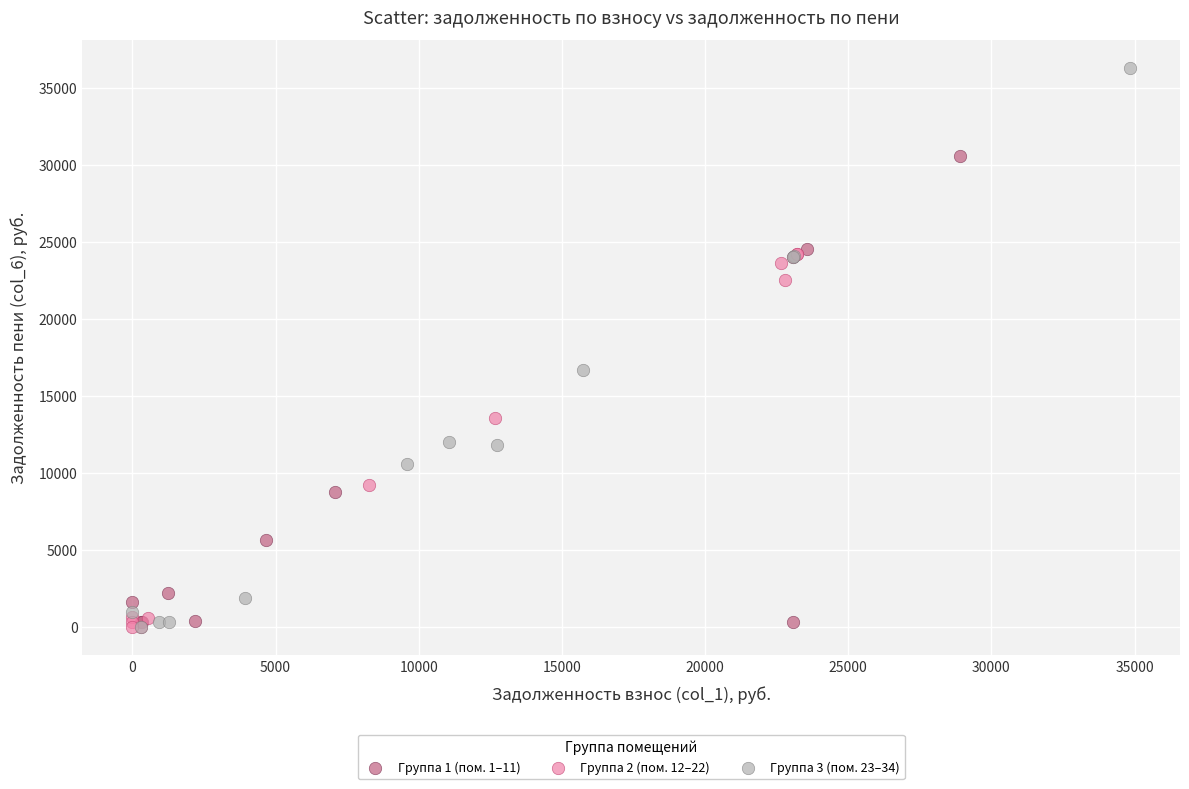

Which series has the largest Y range (max minus min)?

Группа 3 (пом. 23–34)